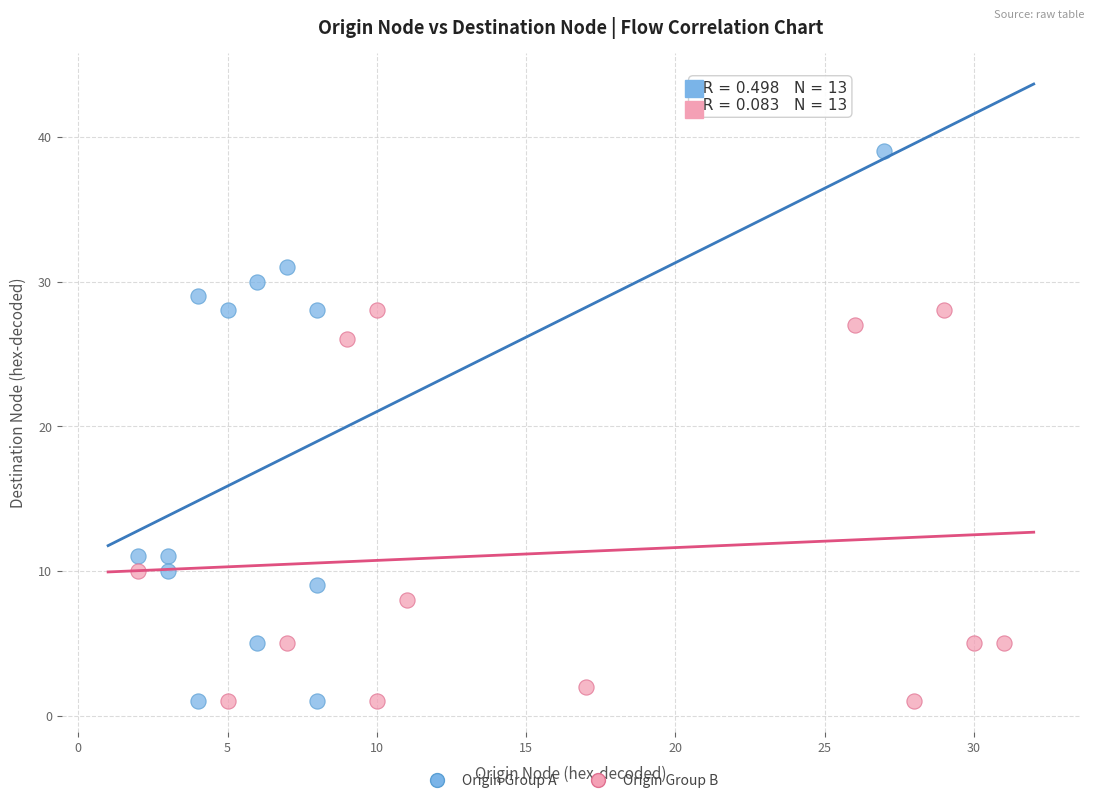

Which series has the widest spread of Y values?

Origin Group A